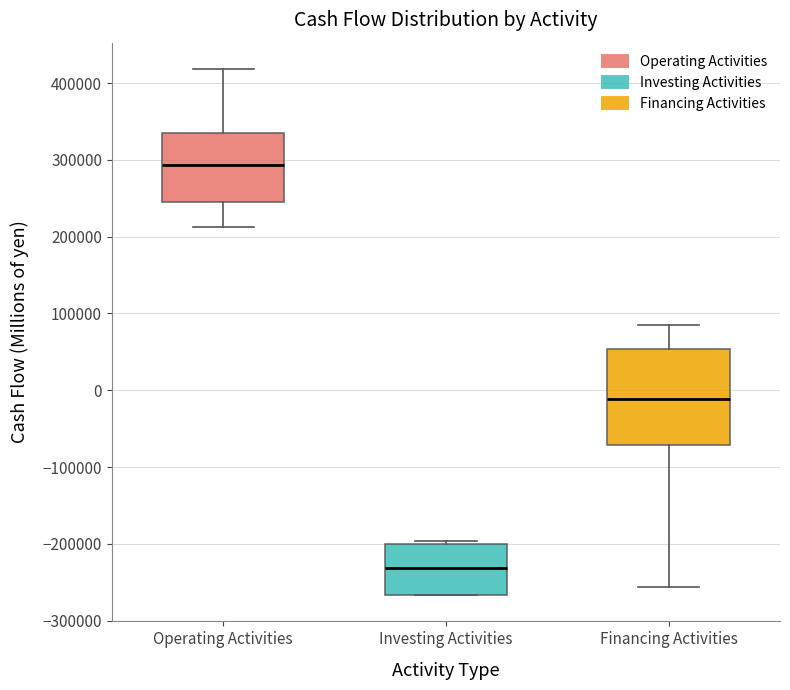

Reading left to right, transcribe this box plot: for each box, give where its median line is, the range the box spans, and where its two whiskers end, as read against the y-axis. The values are not printed on the chart, so give them approximately, as read against the axis.

Operating Activities: median 290000, box 250000 to 340000, whiskers 210000 to 420000
Investing Activities: median -230000, box -270000 to -200000, whiskers -270000 to -200000 (just above the box's upper edge)
Financing Activities: median -10000, box -70000 to 50000, whiskers -260000 to 80000